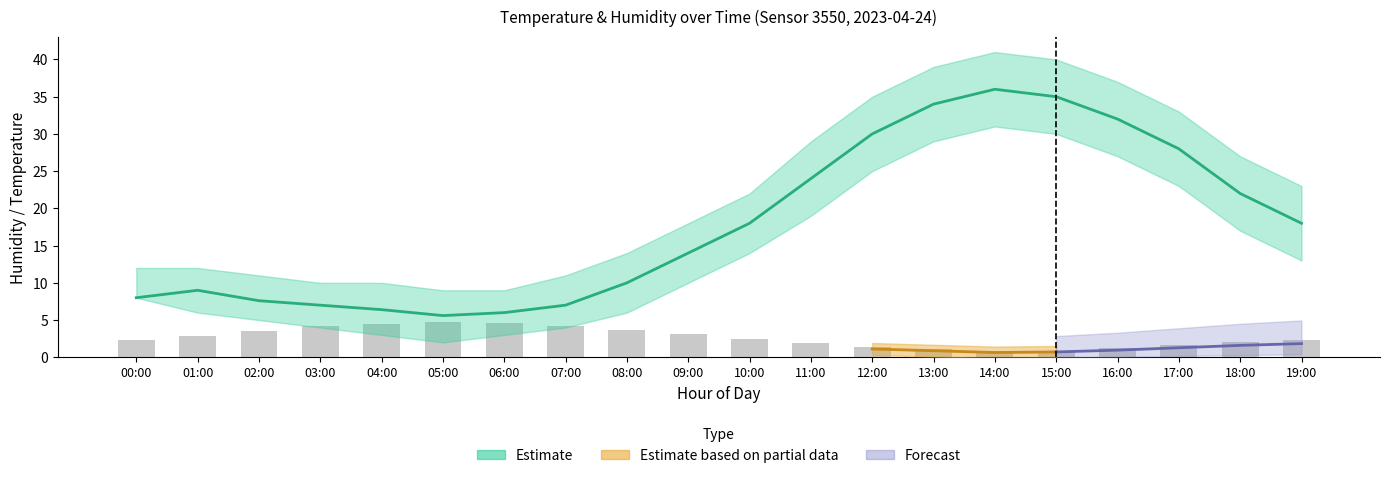

Count the number of categories in the chart.

20